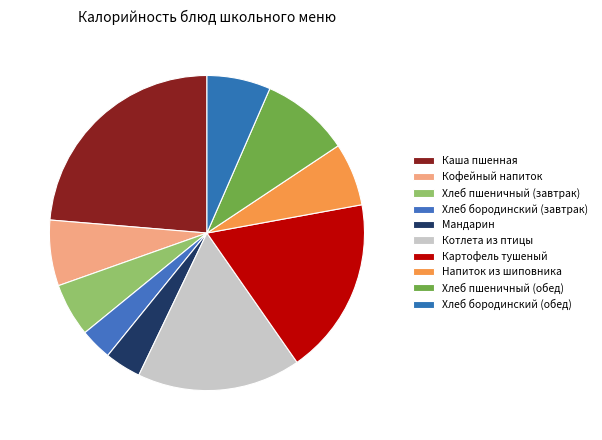

What percentage is NOT represented by Напиток из шиповника?

93.5%